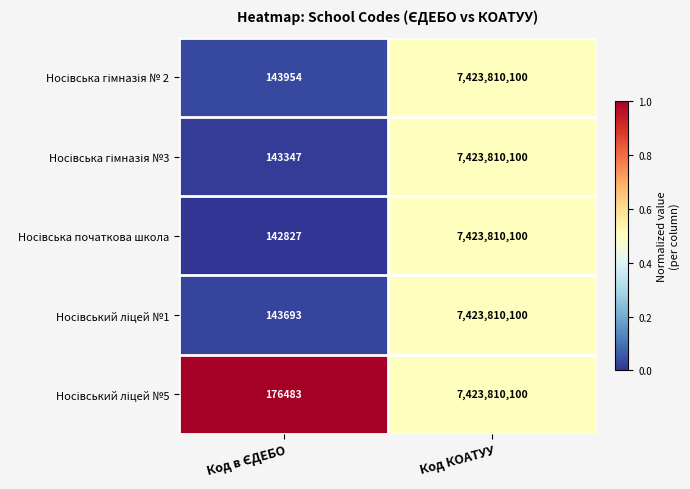

At which category is the sum across all series the highest?

Код КОАТУУ